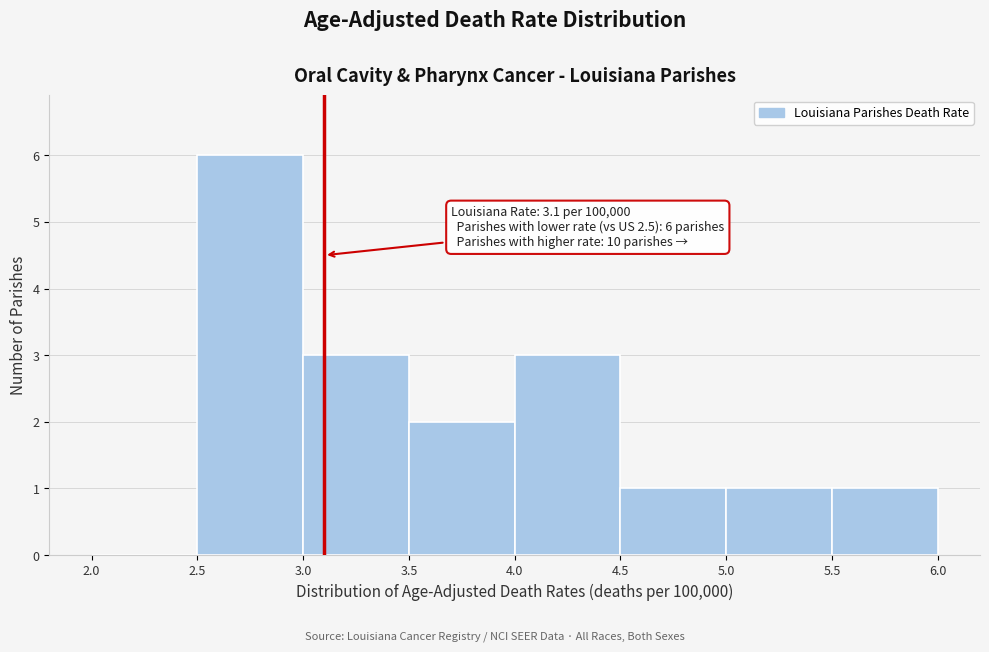

Over which range of the x-axis is the bar tallest?

2.5 to 3.0